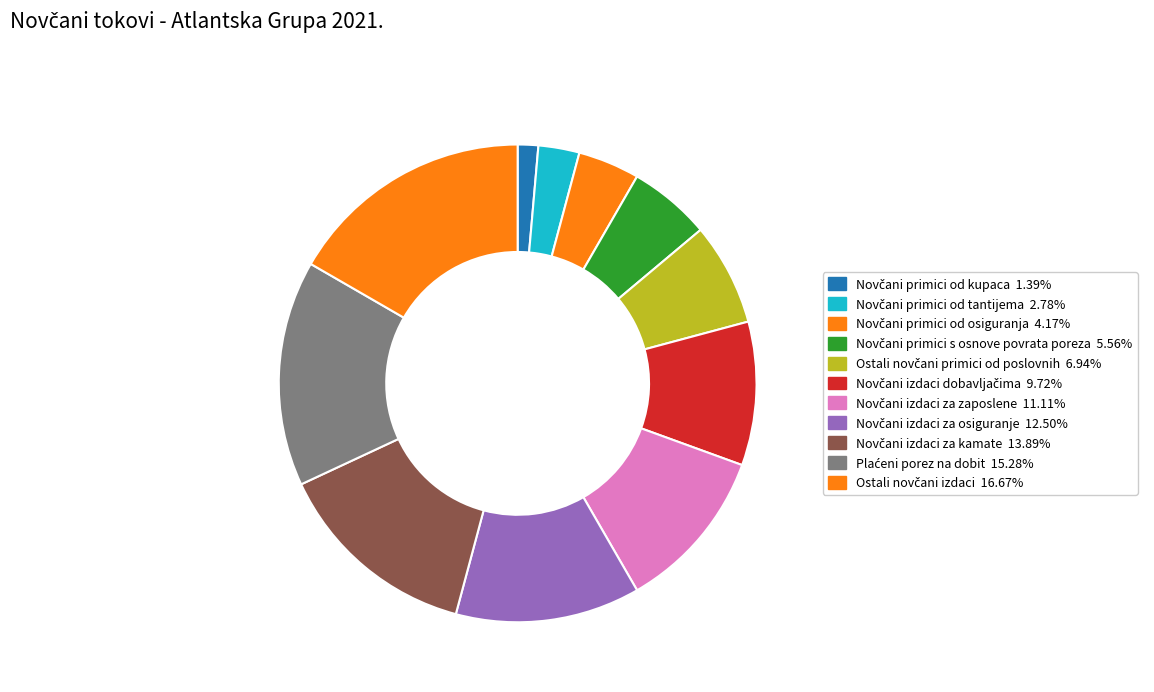

How many slices are in this pie chart?

11